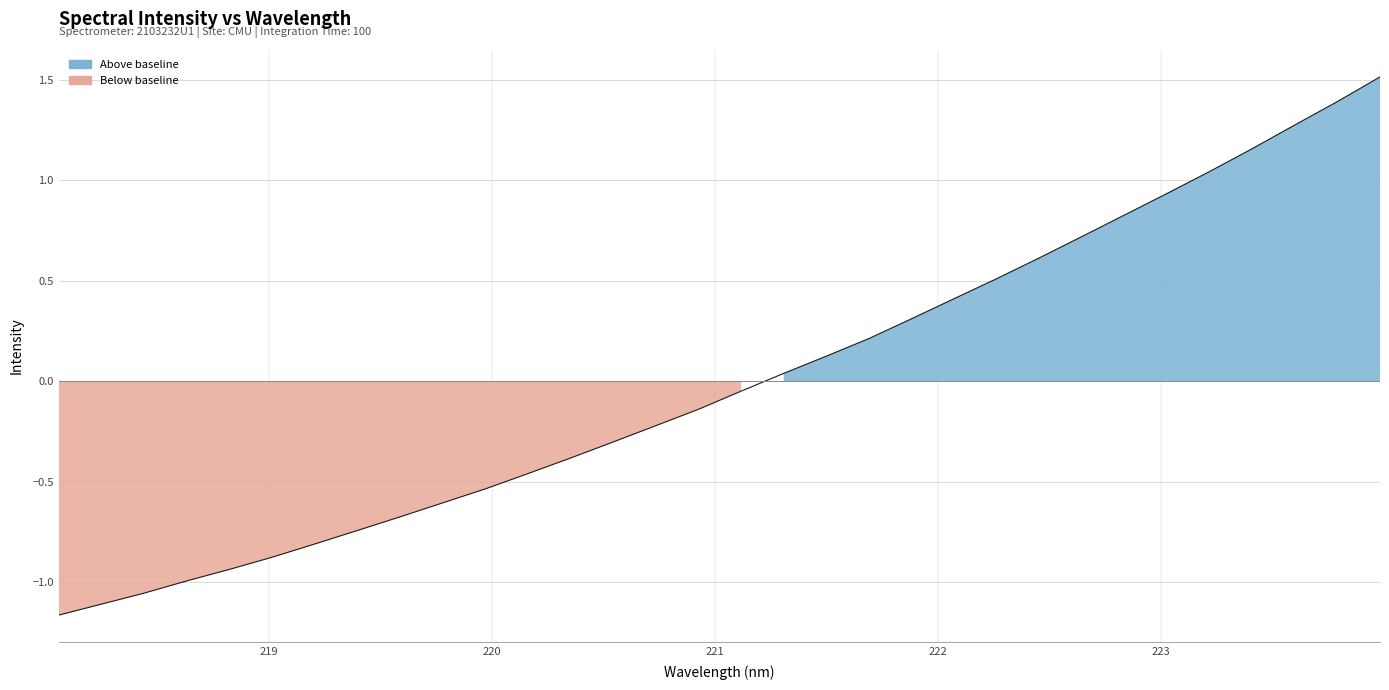

Rank the categories by value from lowest to highest.

218.0596, 218.2508, 218.442, 218.6332, 218.8244, 219.0156, 219.2067, 219.3979, 219.589, 219.7801, 219.9712, 220.1623, 220.3533, 220.5444, 220.7354, 220.9264, 221.1174, 221.3083, 221.4993, 221.6902, 221.8812, 222.0721, 222.263, 222.4538, 222.6447, 222.8355, 223.0264, 223.2172, 223.408, 223.5987, 223.7895, 223.9802